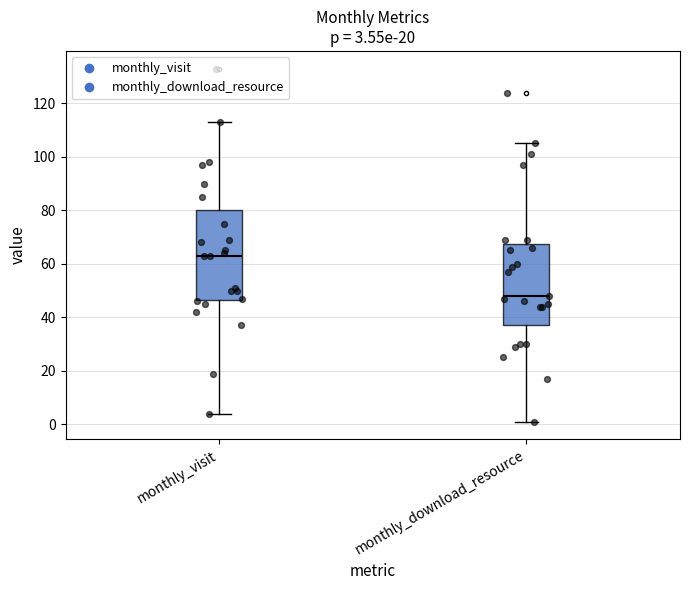

Comparing the boxes themselves (not the whiskers), which one is the tallest?

monthly_visit